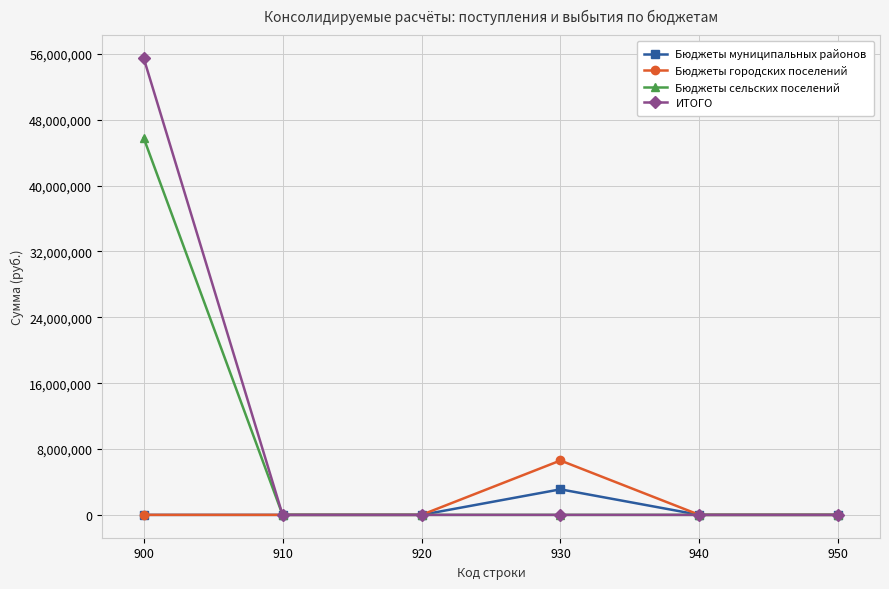

Which series changed the most between 910 and 930?

Бюджеты городских поселений